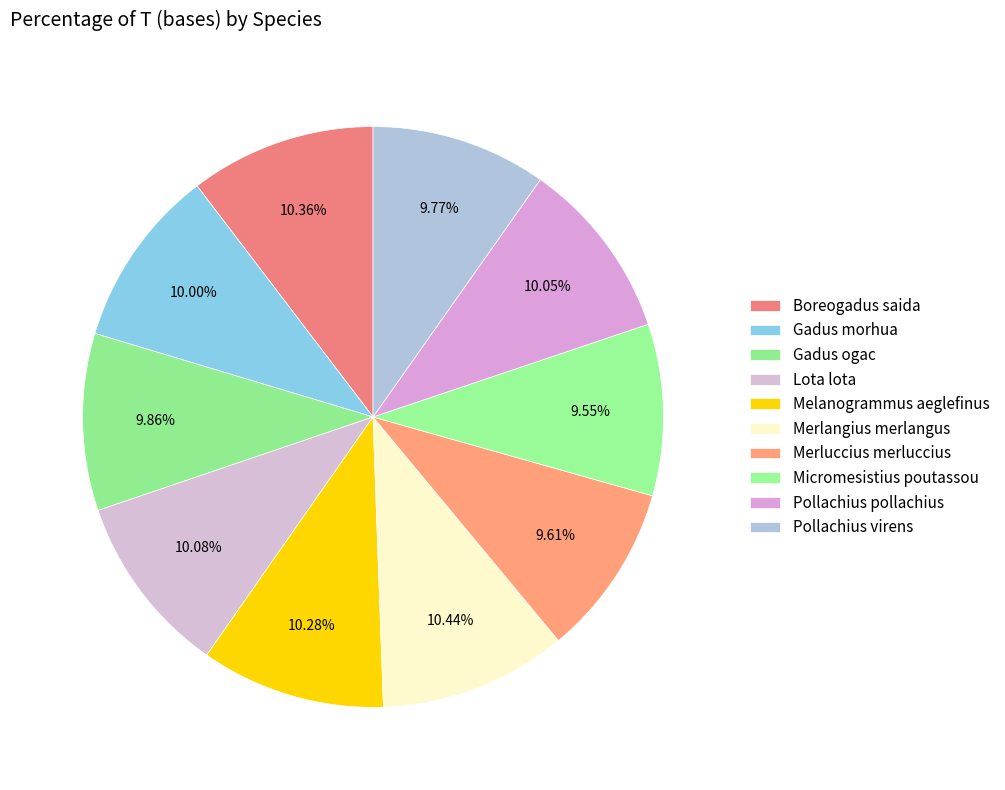

Does any single category account for the majority?

No